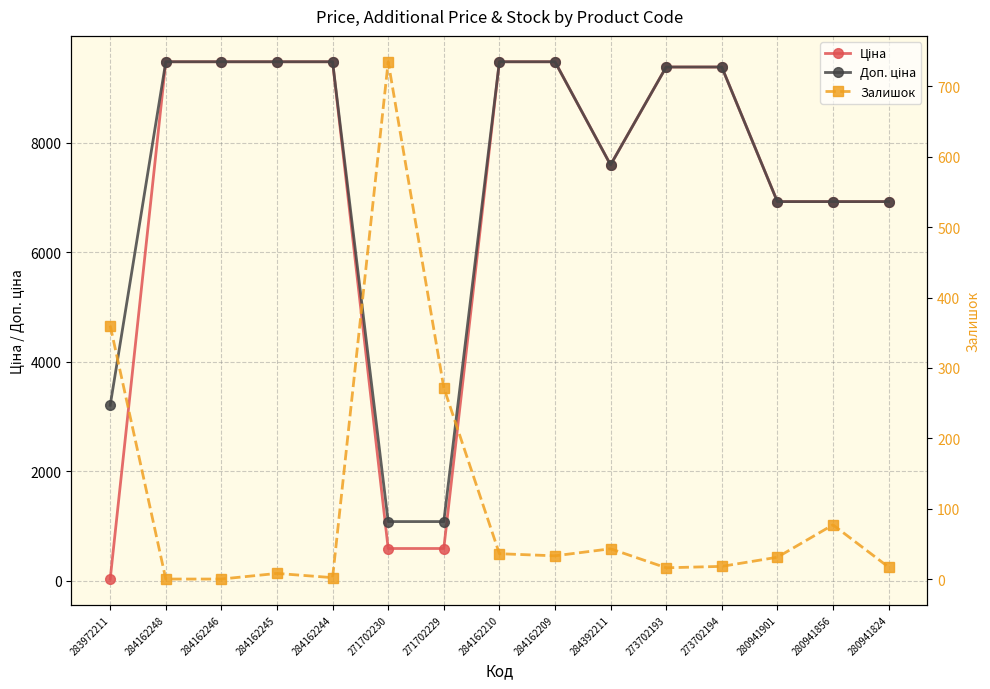

How many data points in Ціна are less than 9383?

7